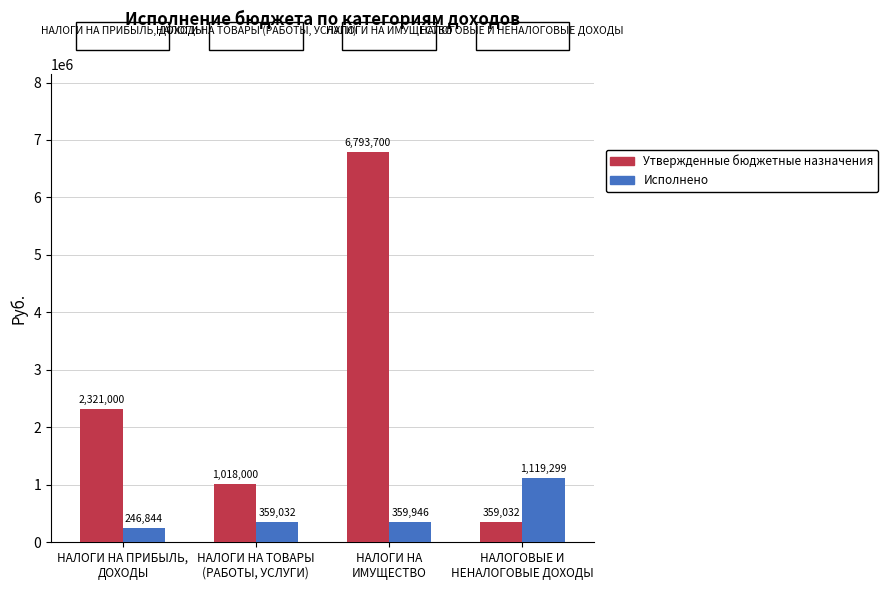

What is the sum of the Исполнено values at НАЛОГОВЫЕ И
НЕНАЛОГОВЫЕ ДОХОДЫ and НАЛОГИ НА
ИМУЩЕСТВО?

1479244.4